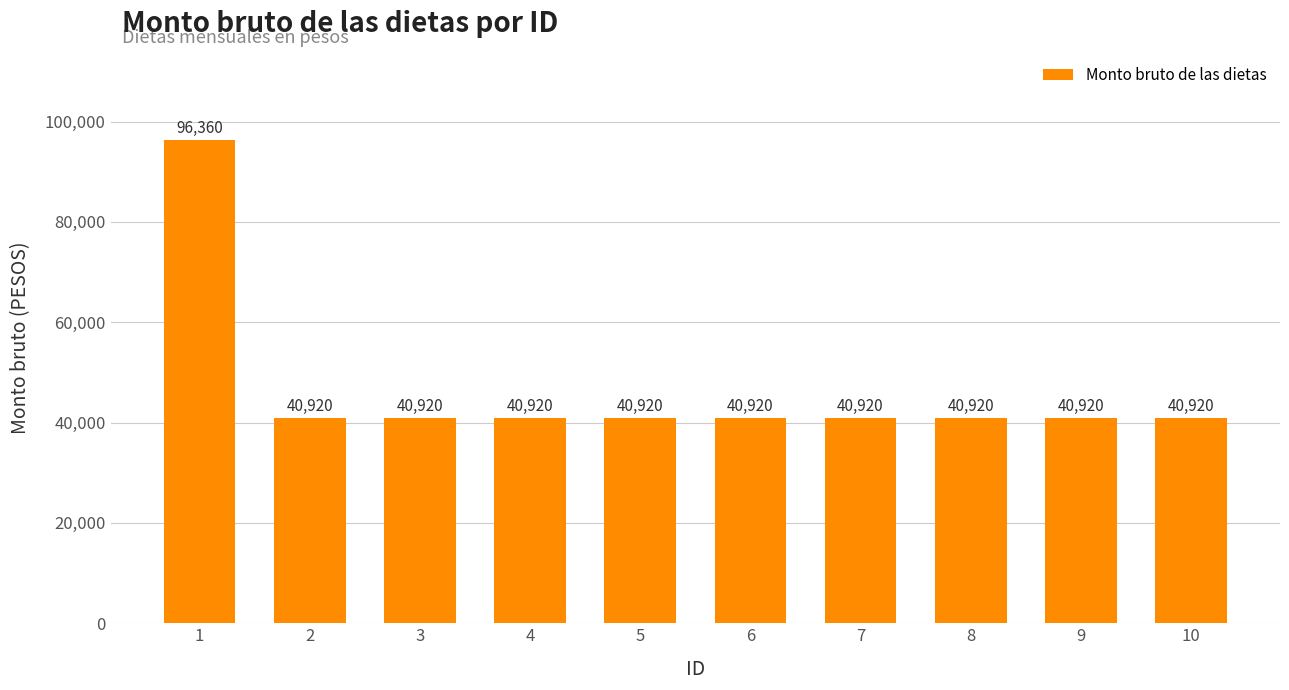

What is the greatest value displayed?

96360